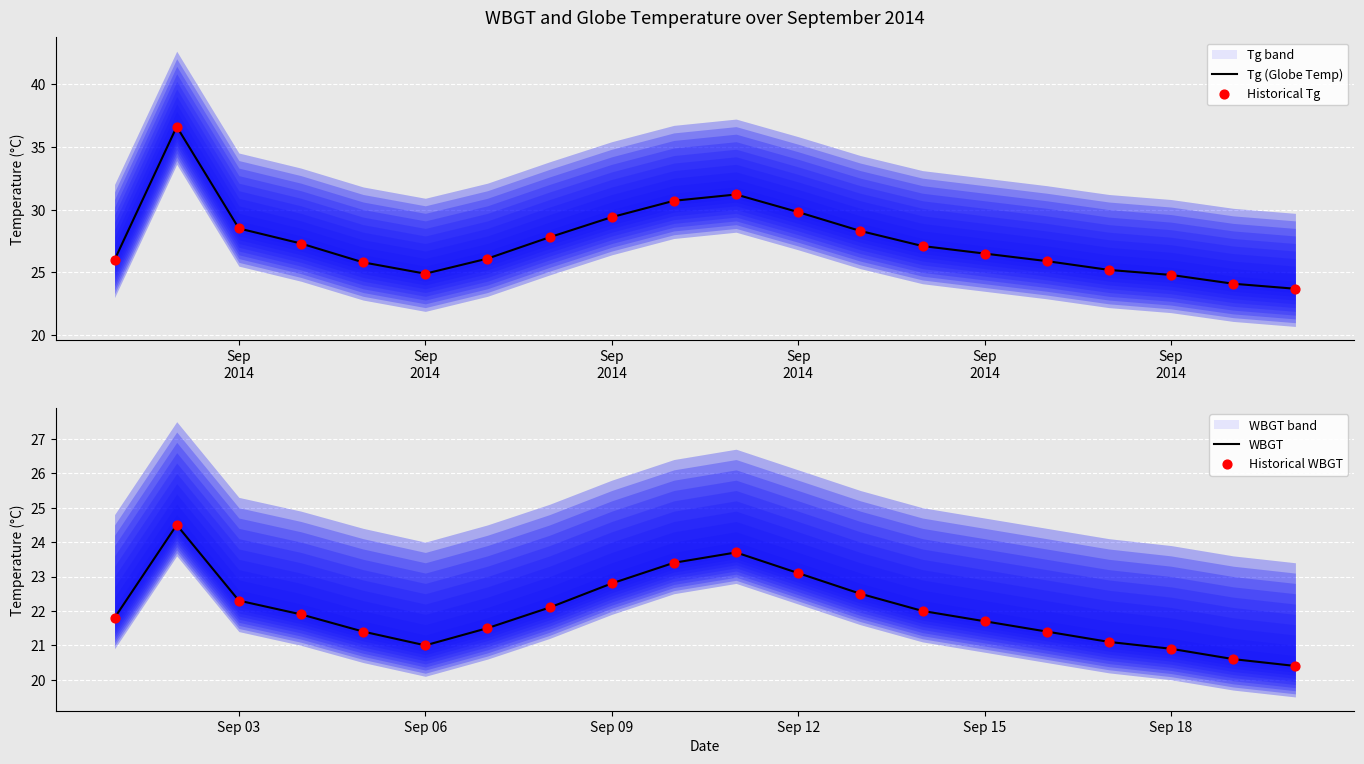

Which series has the largest total across all categories?

Tg (Globe Temp)